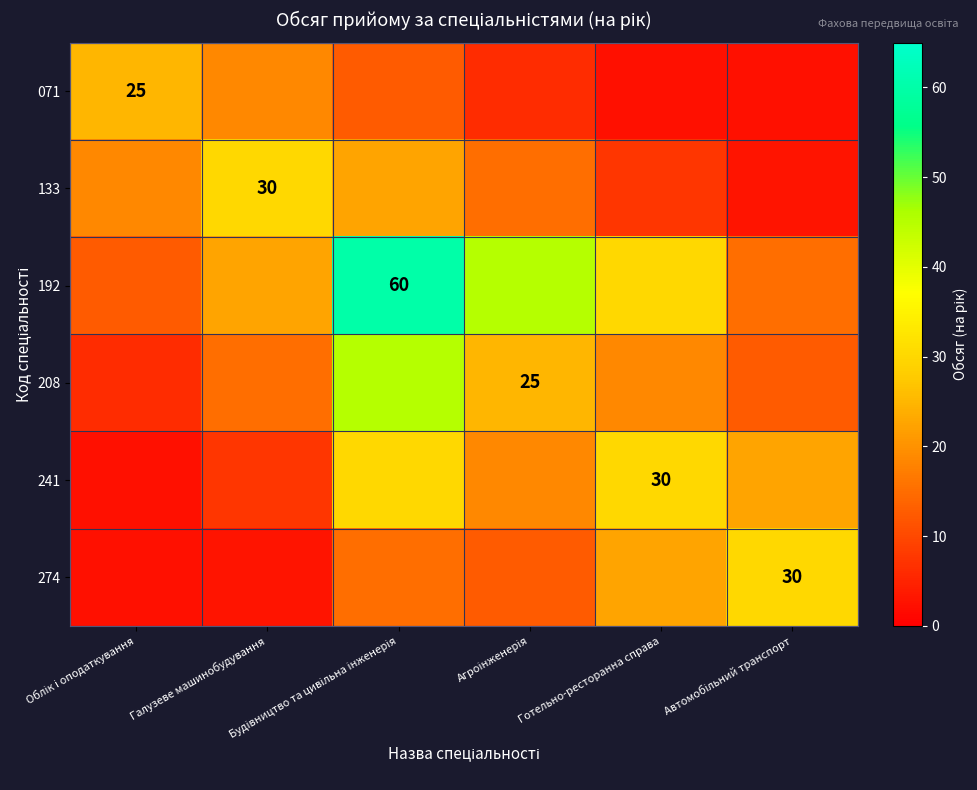

What is the sum of all 133 values?

96.8